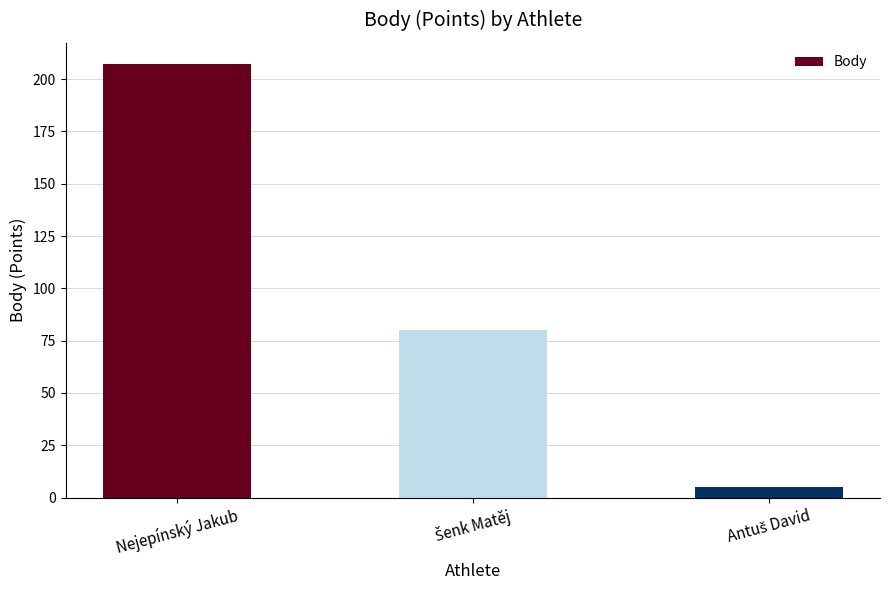

The value at Nejepínský Jakub is 276. True or false?

False